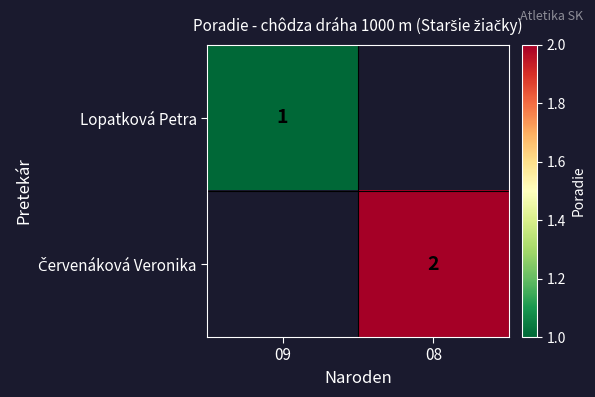

At 09, list the series in order from largest to smallest.

Lopatková Petra, Červenáková Veronika